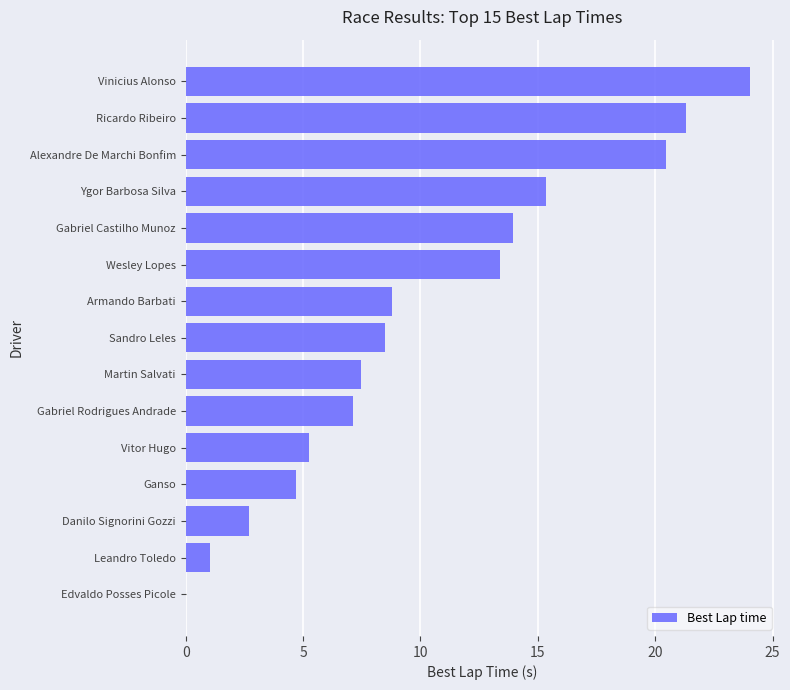

Which has a higher value, Alexandre De Marchi Bonfim or Ganso?

Alexandre De Marchi Bonfim